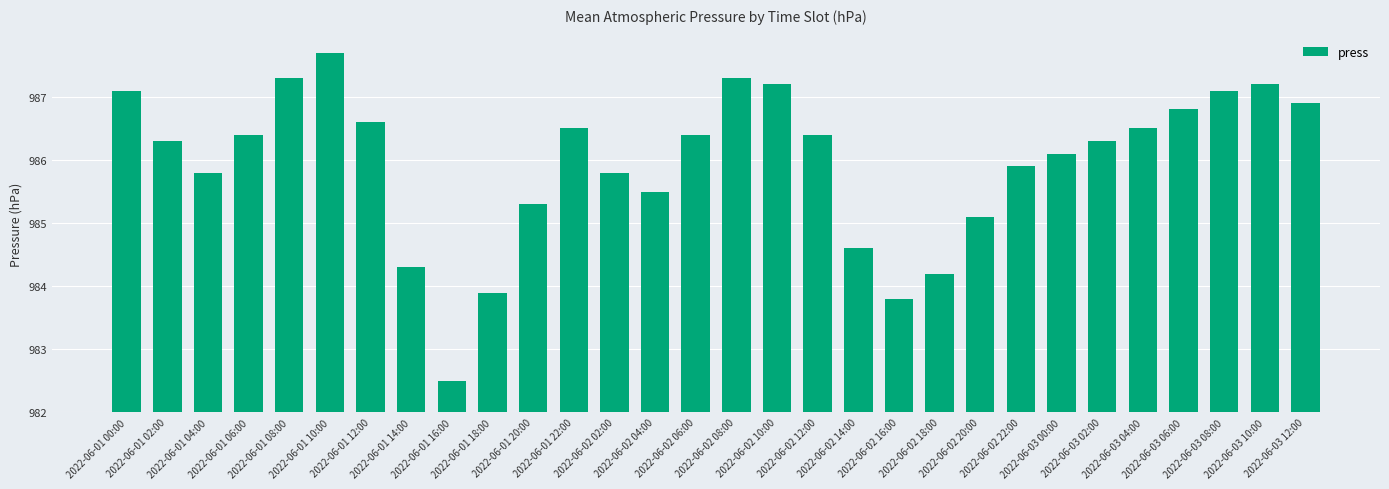

List the labels in order of value, largest first.

2022-06-01 10:00, 2022-06-01 08:00, 2022-06-02 08:00, 2022-06-02 10:00, 2022-06-03 10:00, 2022-06-01 00:00, 2022-06-03 08:00, 2022-06-03 12:00, 2022-06-03 06:00, 2022-06-01 12:00, 2022-06-01 22:00, 2022-06-03 04:00, 2022-06-01 06:00, 2022-06-02 06:00, 2022-06-02 12:00, 2022-06-01 02:00, 2022-06-03 02:00, 2022-06-03 00:00, 2022-06-02 22:00, 2022-06-01 04:00, 2022-06-02 02:00, 2022-06-02 04:00, 2022-06-01 20:00, 2022-06-02 20:00, 2022-06-02 14:00, 2022-06-01 14:00, 2022-06-02 18:00, 2022-06-01 18:00, 2022-06-02 16:00, 2022-06-01 16:00